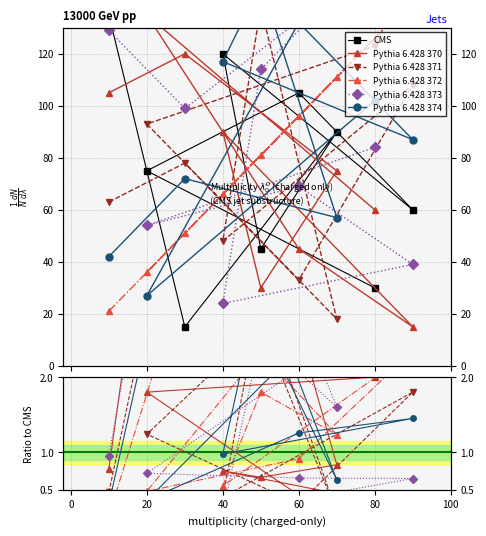

What is the label of the 7th point from the right?

7